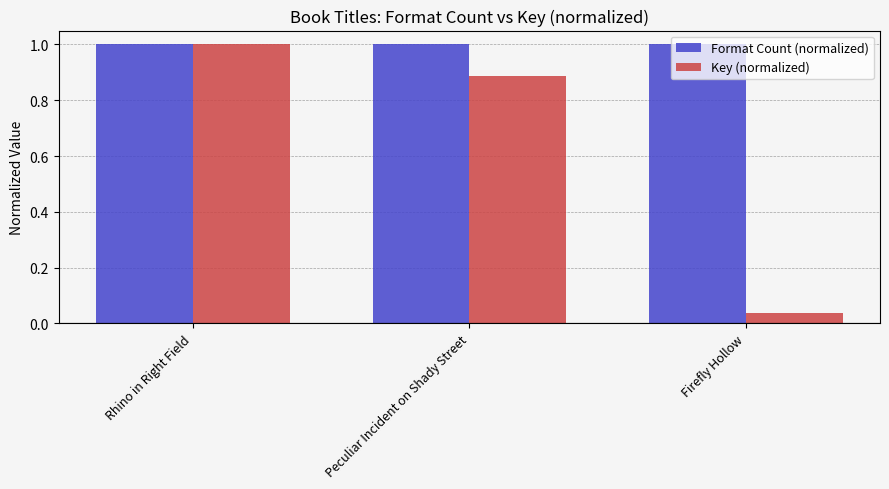

What is the label of the 2nd bar from the left?

Peculiar Incident on Shady Street